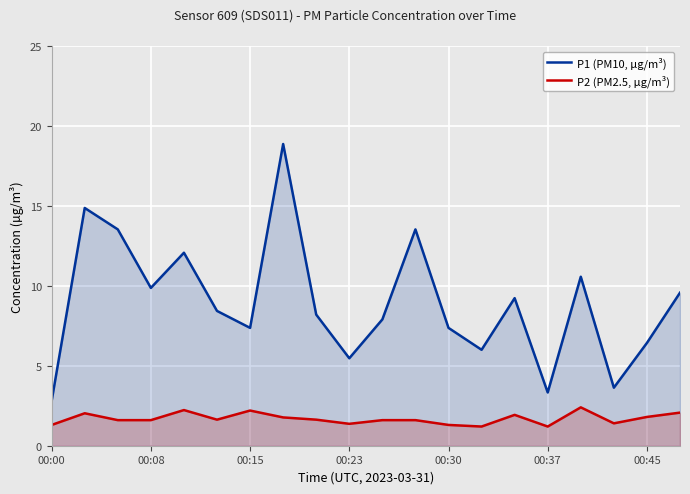

The P1 (PM10, µg/m³) series shows 31.2 at 7. True or false?

False